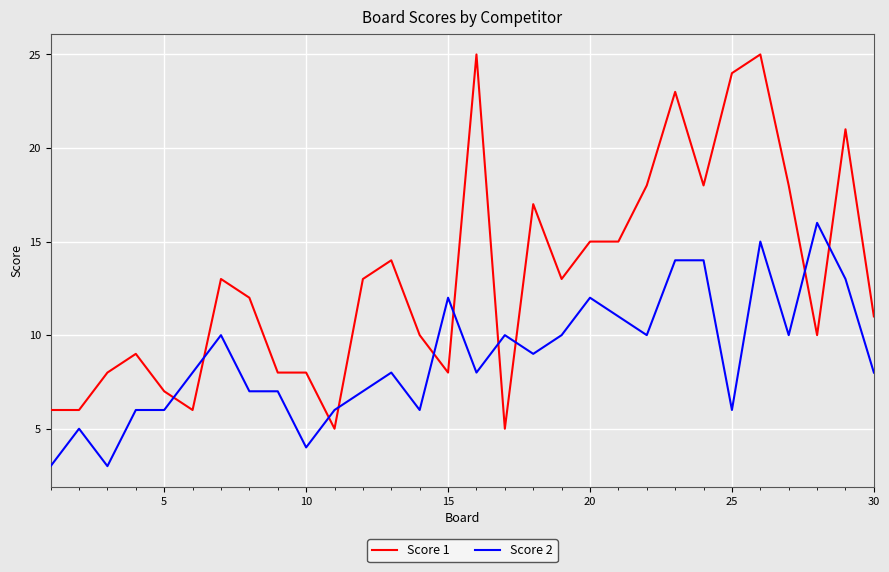

Which series has the widest spread of values?

Score 1